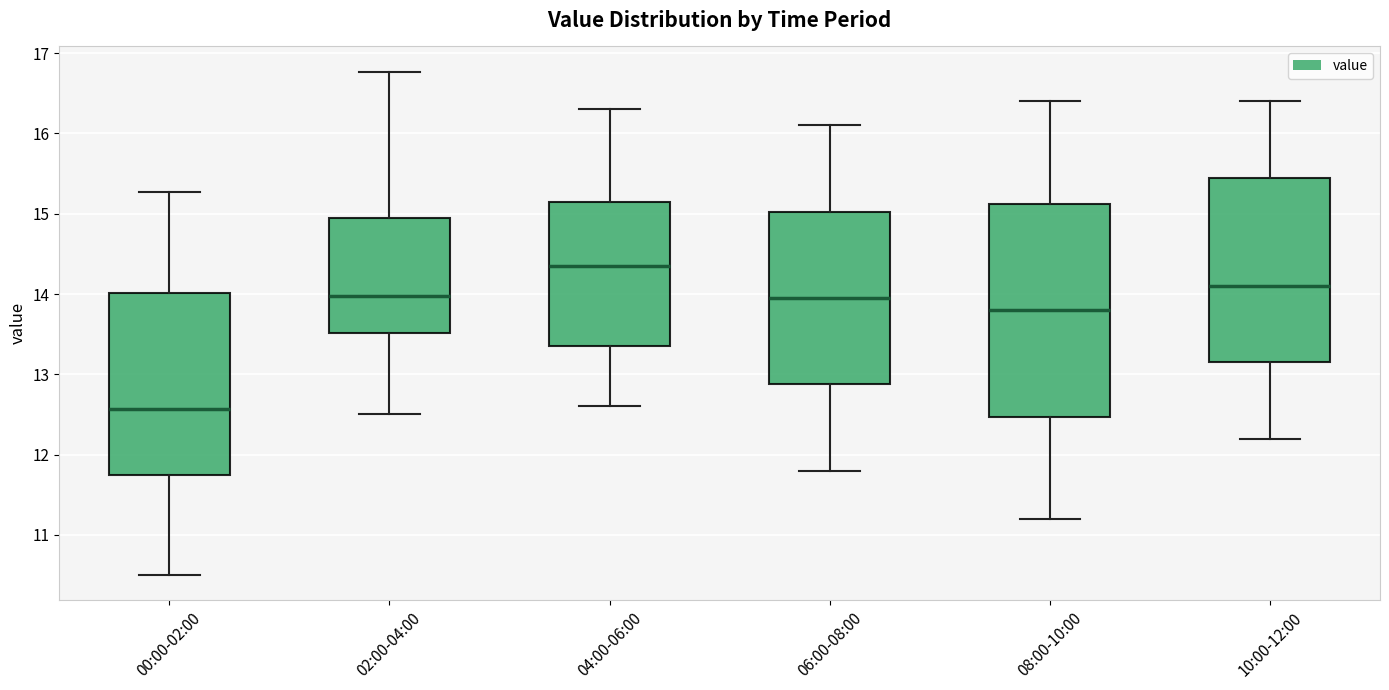

Where does the lower whisker of the box for 02:00-04:00 end on the y-axis? The values are not printed on the chart, so give them approximately, as read against the axis.

12.5